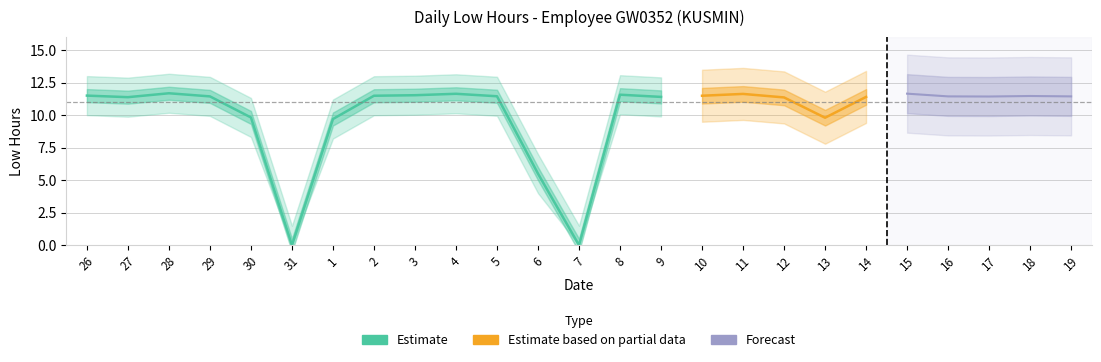

What is the maximum value shown in the chart?

11.7